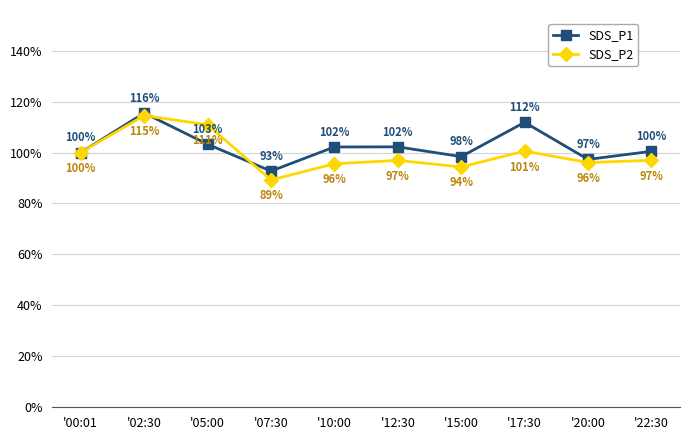

What is the average value of the SDS_P2 series?

99.5